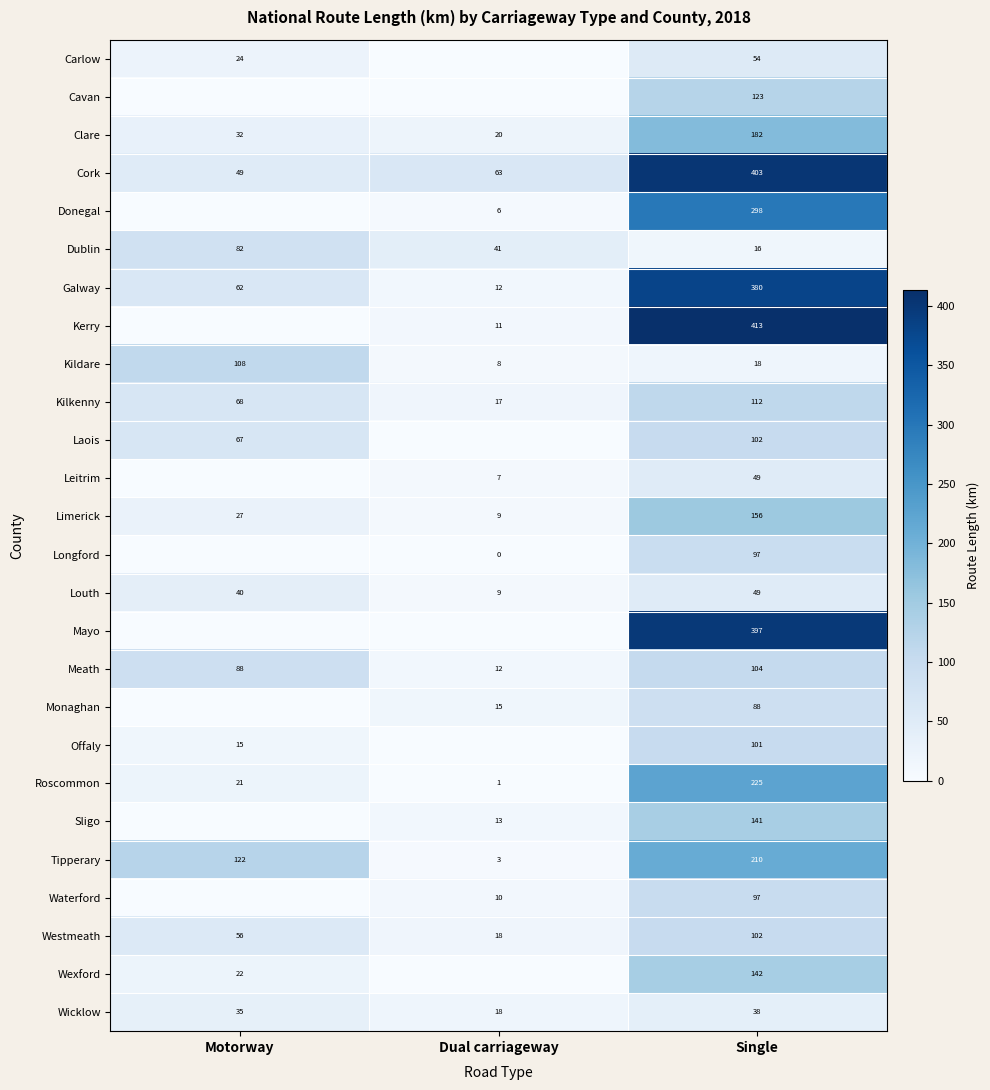

Is the value of Wicklow at Dual carriageway greater than the value of Longford at Dual carriageway?

Yes